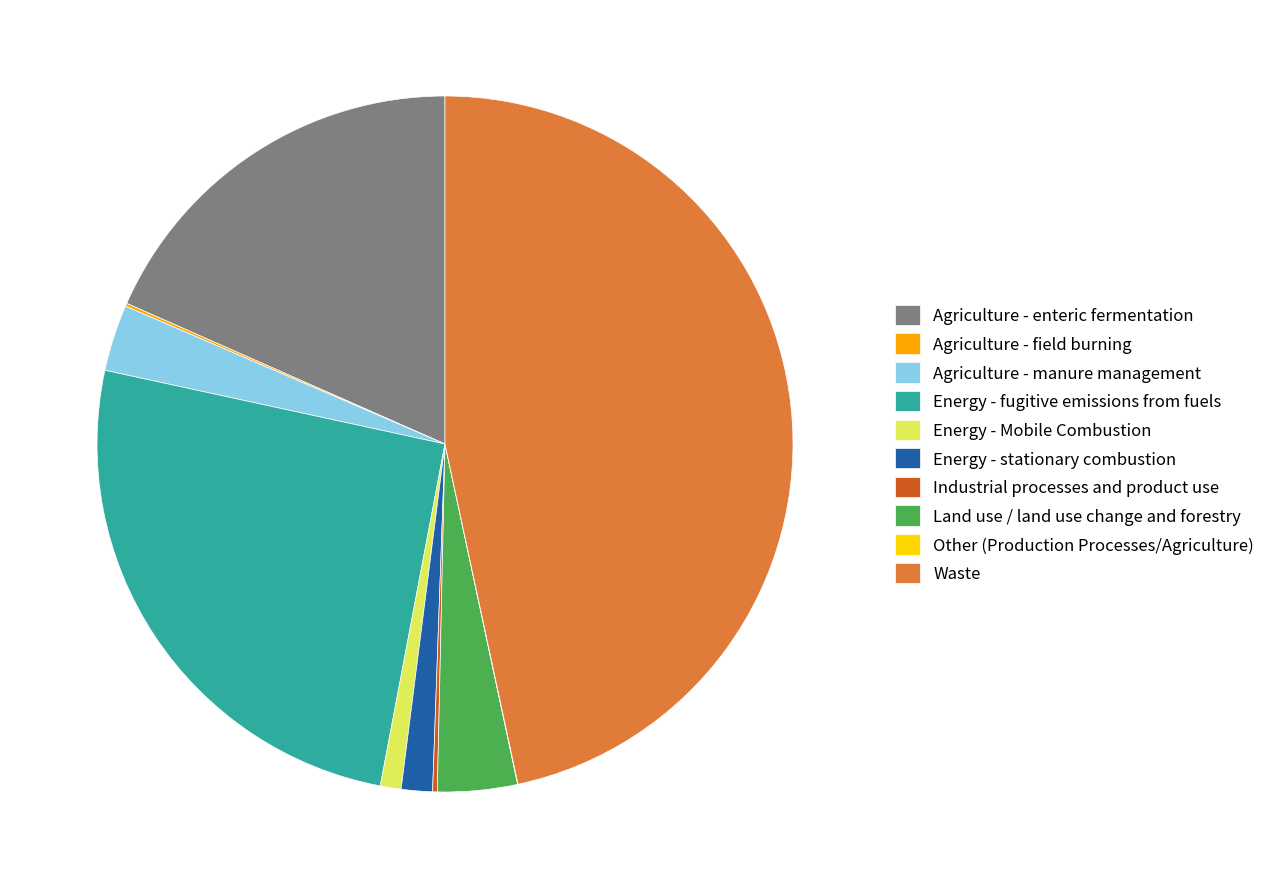

Does Agriculture - manure management account for over 50% of the chart?

No